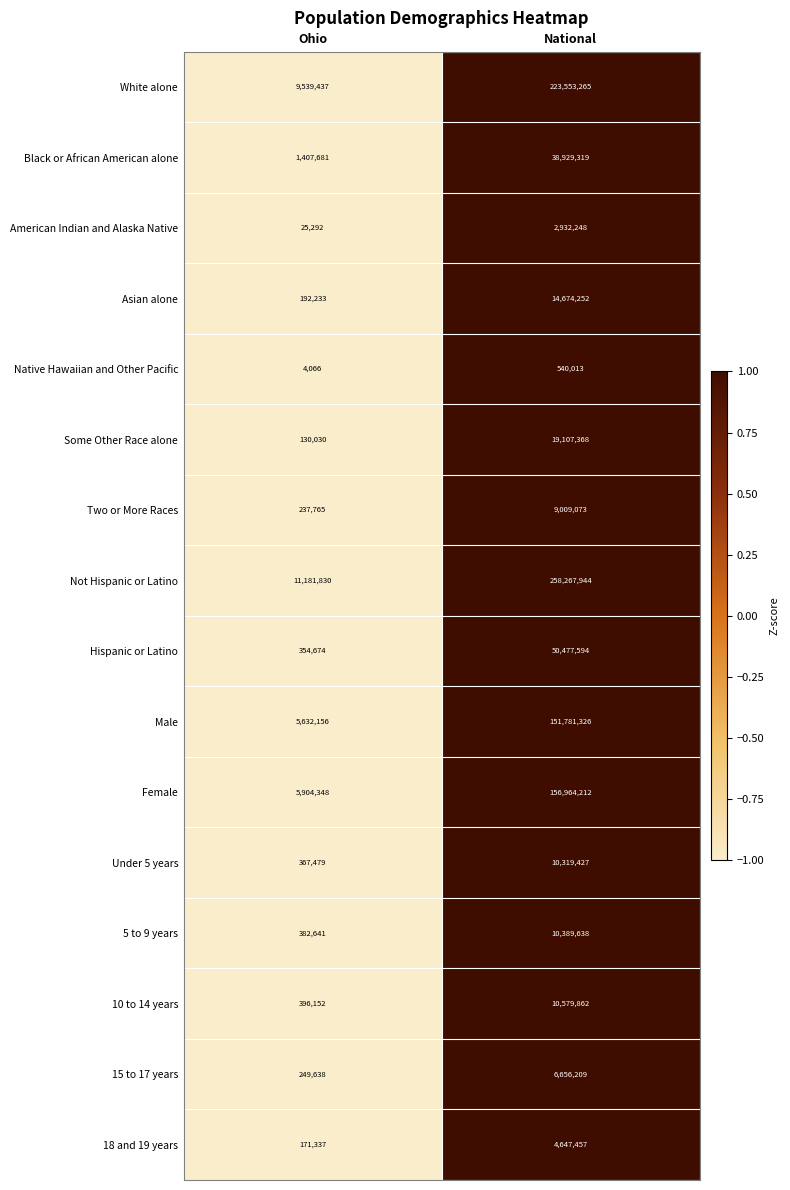

Rank the series at National from highest to lowest value.

Not Hispanic or Latino, White alone, Female, Male, Hispanic or Latino, Black or African American alone, Some Other Race alone, Asian alone, 10 to 14 years, 5 to 9 years, Under 5 years, Two or More Races, 15 to 17 years, 18 and 19 years, American Indian and Alaska Native, Native Hawaiian and Other Pacific